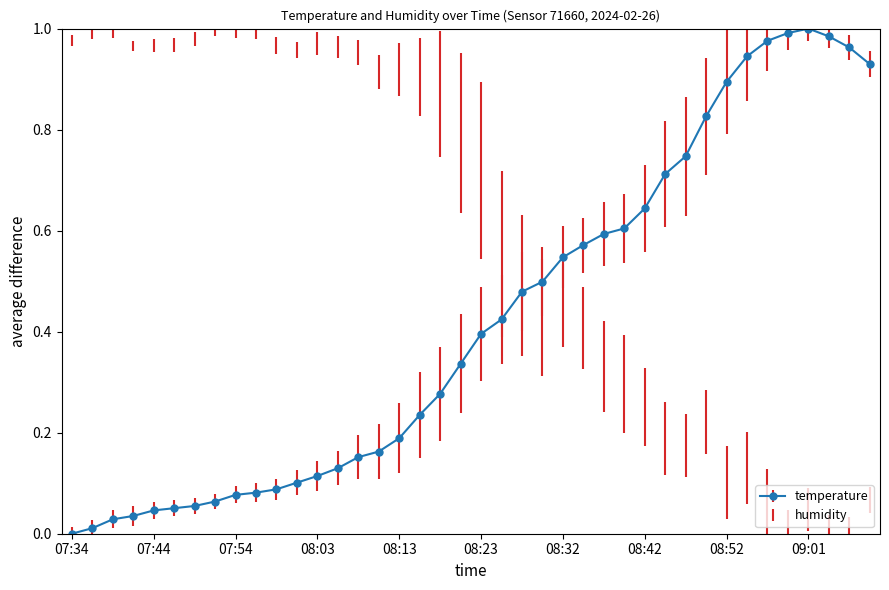

True or false: the data has more than 0 interior local peaks.

True